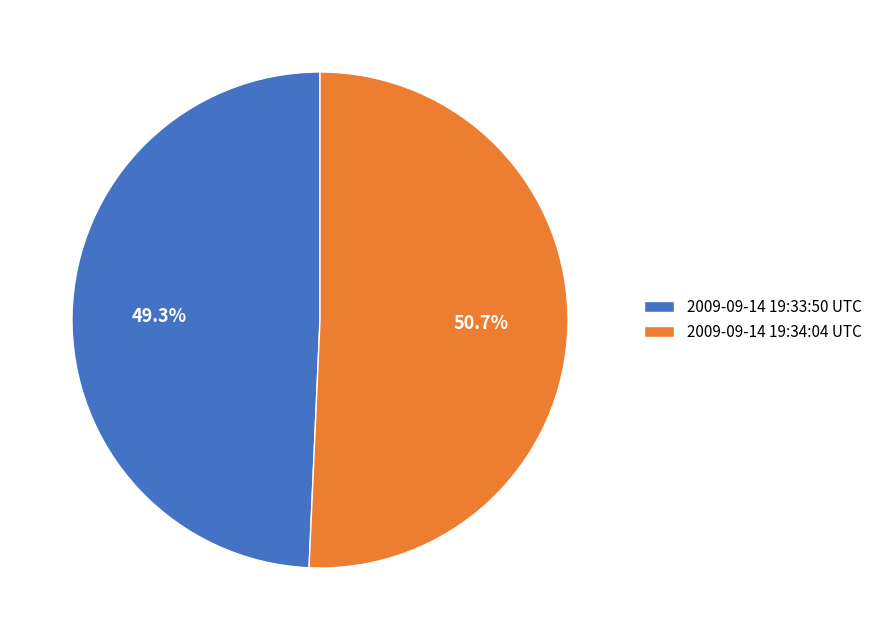

Which category has the biggest portion of the pie?

2009-09-14 19:34:04 UTC